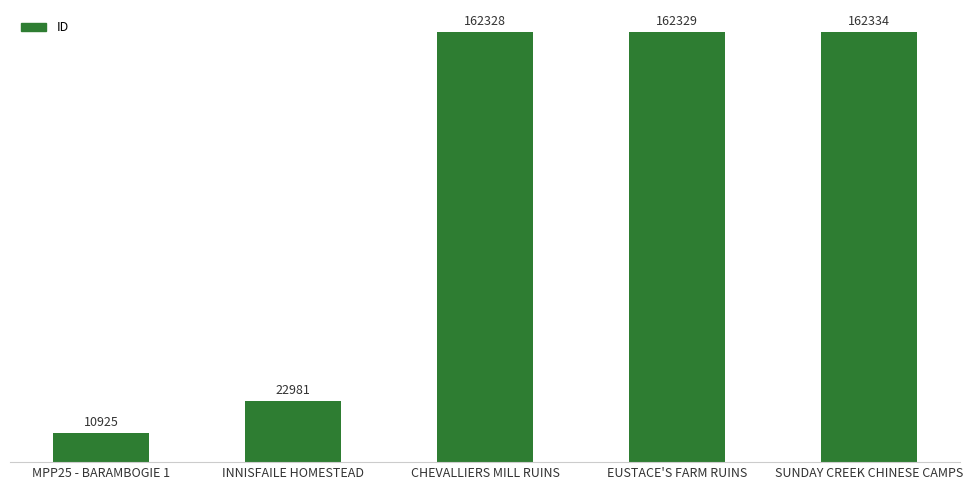

Reading right to left, what are all the values shown in this chart?

162334	162329	162328	22981	10925